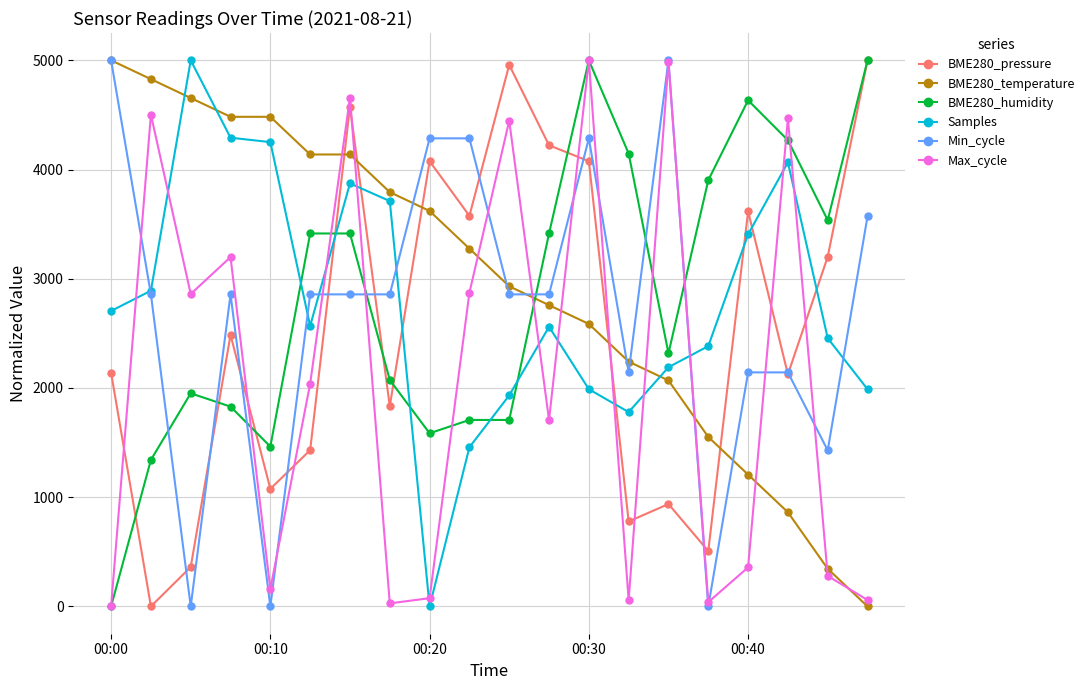

True or false: Max_cycle and BME280_pressure cross at least once.

True